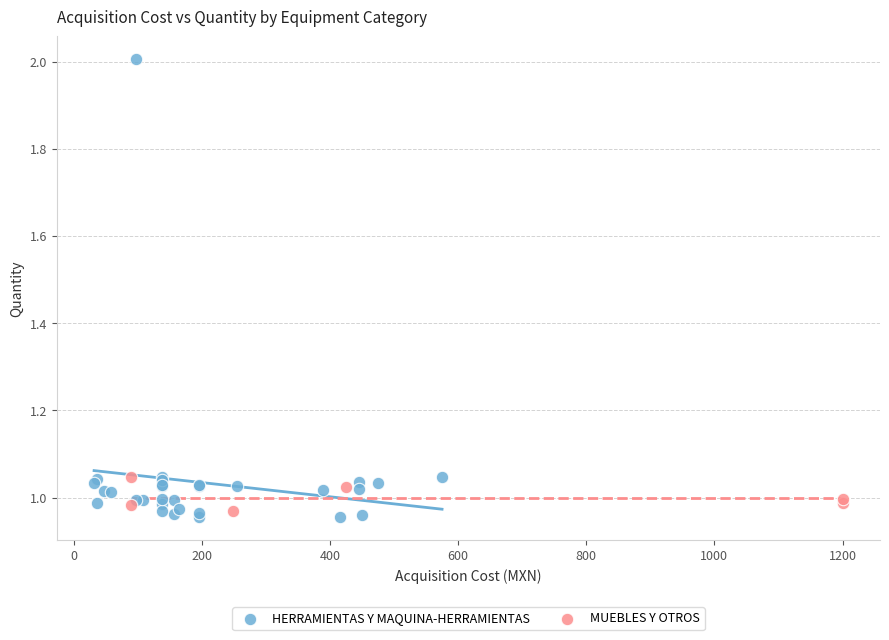

Which series has the widest spread of Y values?

HERRAMIENTAS Y MAQUINA-HERRAMIENTAS